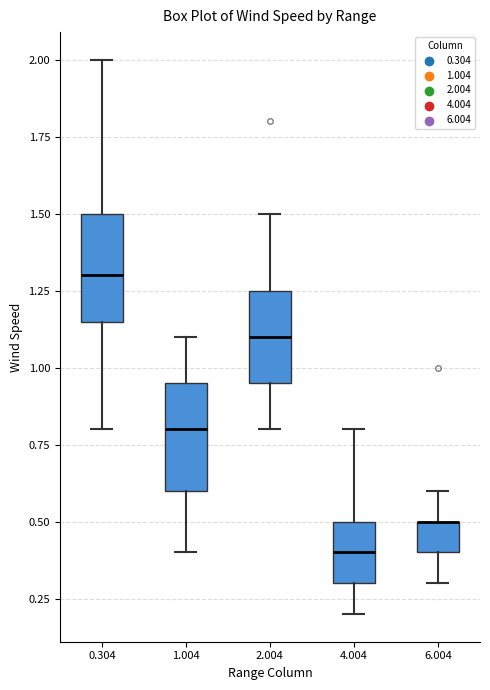

Reading left to right, read every box against the y-axis: the position of its median line, the range the box covers, and the ends of its whiskers. The values are not printed on the chart, so give them approximately, as read against the axis.

0.304: median 1.30, box 1.15 to 1.50, whiskers 0.80 to 2.00
1.004: median 0.80, box 0.60 to 0.95, whiskers 0.40 to 1.10
2.004: median 1.10, box 0.95 to 1.25, whiskers 0.80 to 1.50
4.004: median 0.40, box 0.30 to 0.50, whiskers 0.20 to 0.80
6.004: median 0.50 (drawn on the box's upper edge), box 0.40 to 0.50, whiskers 0.30 to 0.60